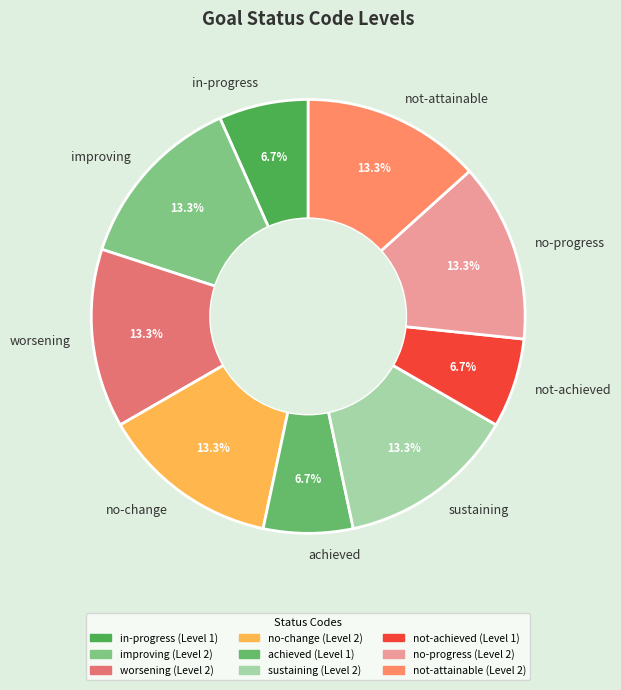

What percentage is NOT represented by not-attainable?

86.7%